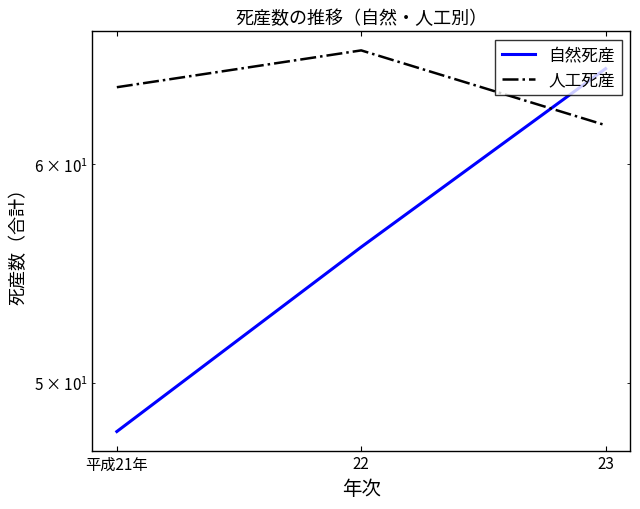

What is the difference between the highest and lowest values at 平成21年?

16